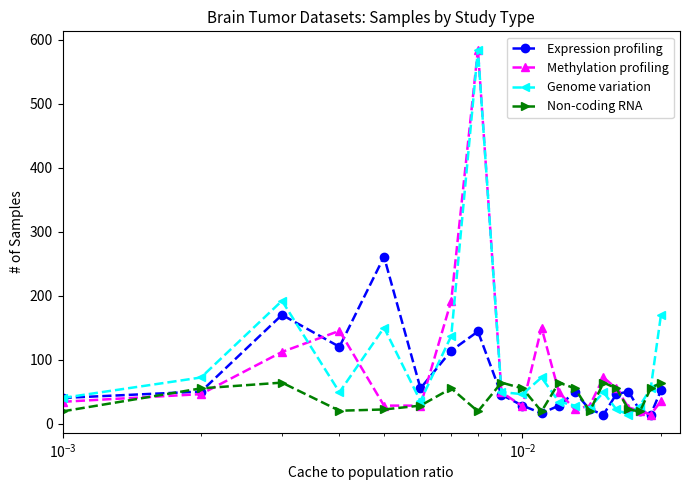

What is the lowest value of the Expression profiling series?

14